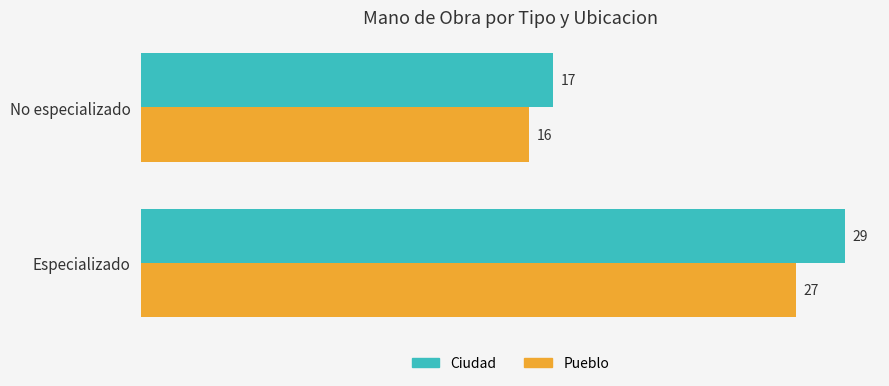

What is the lowest value of the Pueblo series?

16